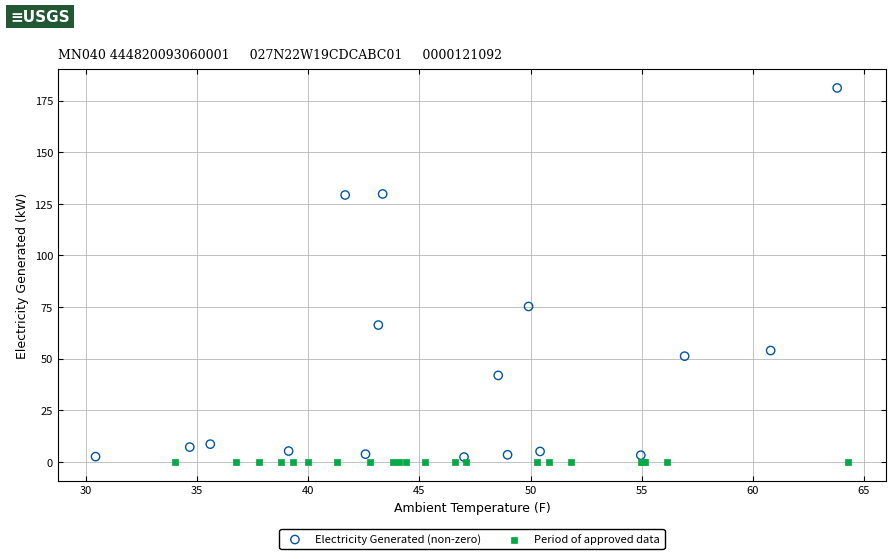

Which series reaches the maximum Y coordinate?

Electricity Generated (non-zero)